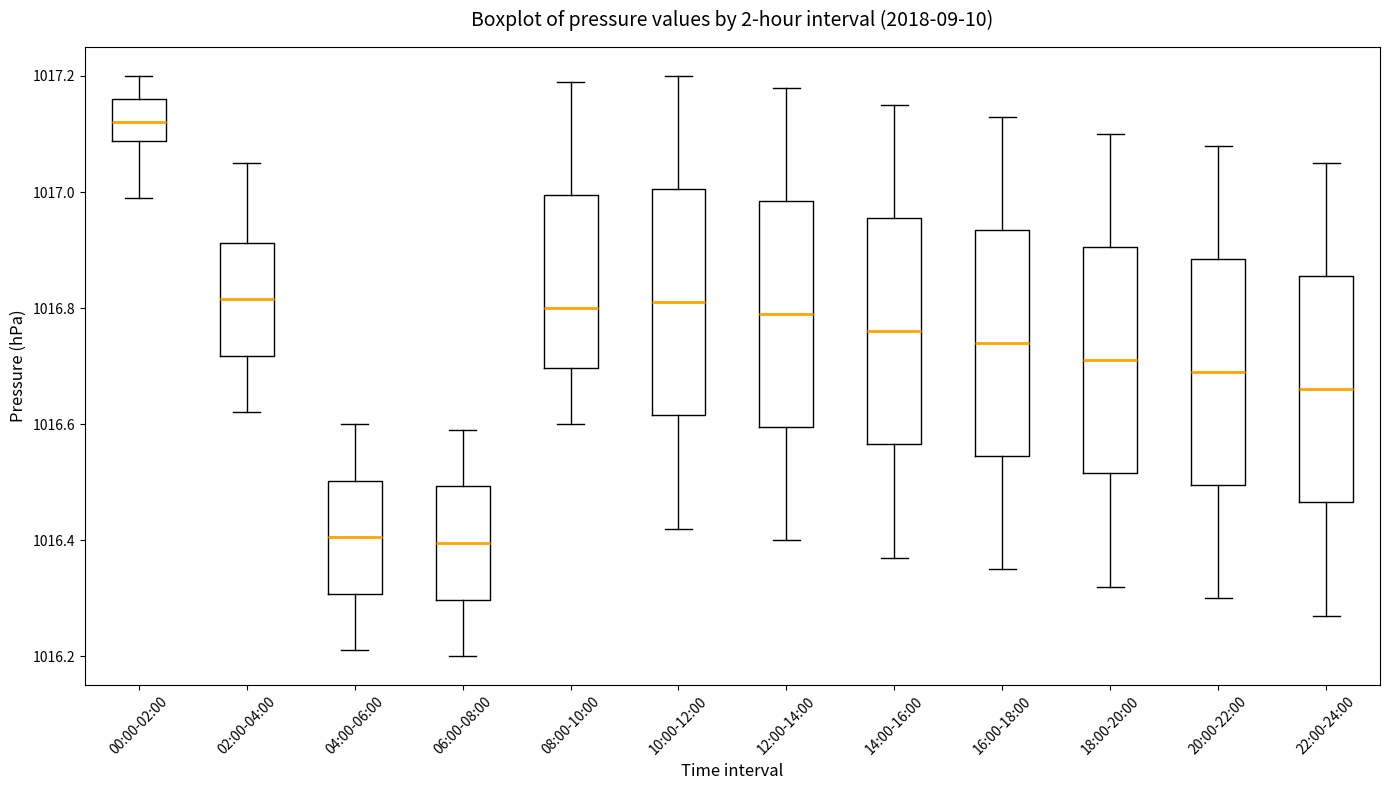

Reading left to right, transcribe this box plot: for each box, give where its median line is, the range the box spans, and where its two whiskers end, as read against the y-axis. The values are not printed on the chart, so give them approximately, as read against the axis.

00:00-02:00: median 1017.12, box 1017.08 to 1017.16, whiskers 1017.00 to 1017.20
02:00-04:00: median 1016.82, box 1016.72 to 1016.92, whiskers 1016.62 to 1017.06
04:00-06:00: median 1016.40, box 1016.30 to 1016.50, whiskers 1016.22 to 1016.60
06:00-08:00: median 1016.40, box 1016.30 to 1016.50, whiskers 1016.20 to 1016.60
08:00-10:00: median 1016.80, box 1016.70 to 1017.00, whiskers 1016.60 to 1017.20
10:00-12:00: median 1016.82, box 1016.62 to 1017.00, whiskers 1016.42 to 1017.20
12:00-14:00: median 1016.80, box 1016.60 to 1016.98, whiskers 1016.40 to 1017.18
14:00-16:00: median 1016.76, box 1016.56 to 1016.96, whiskers 1016.38 to 1017.16
16:00-18:00: median 1016.74, box 1016.54 to 1016.94, whiskers 1016.36 to 1017.14
18:00-20:00: median 1016.72, box 1016.52 to 1016.90, whiskers 1016.32 to 1017.10
20:00-22:00: median 1016.70, box 1016.50 to 1016.88, whiskers 1016.30 to 1017.08
22:00-24:00: median 1016.66, box 1016.46 to 1016.86, whiskers 1016.28 to 1017.06